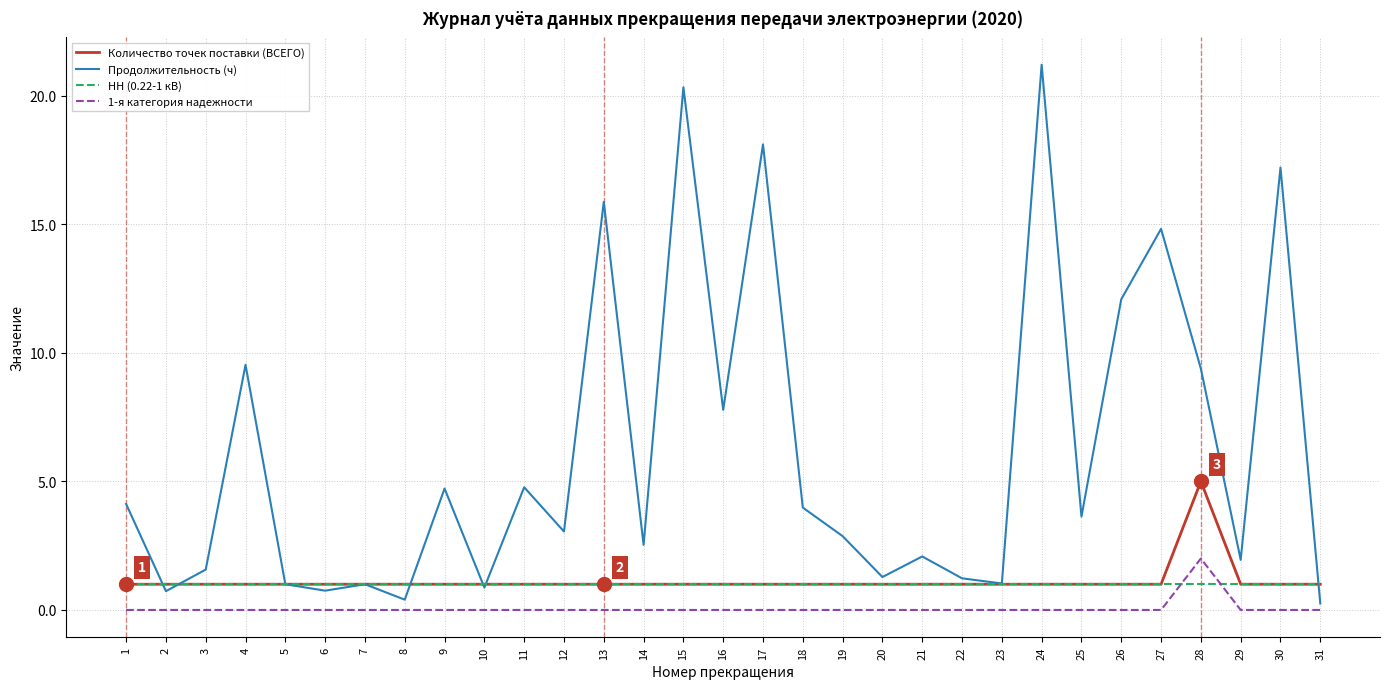

Where do НН (0.22-1 кВ) and 1-я категория надежности first cross each other?

27 and 28